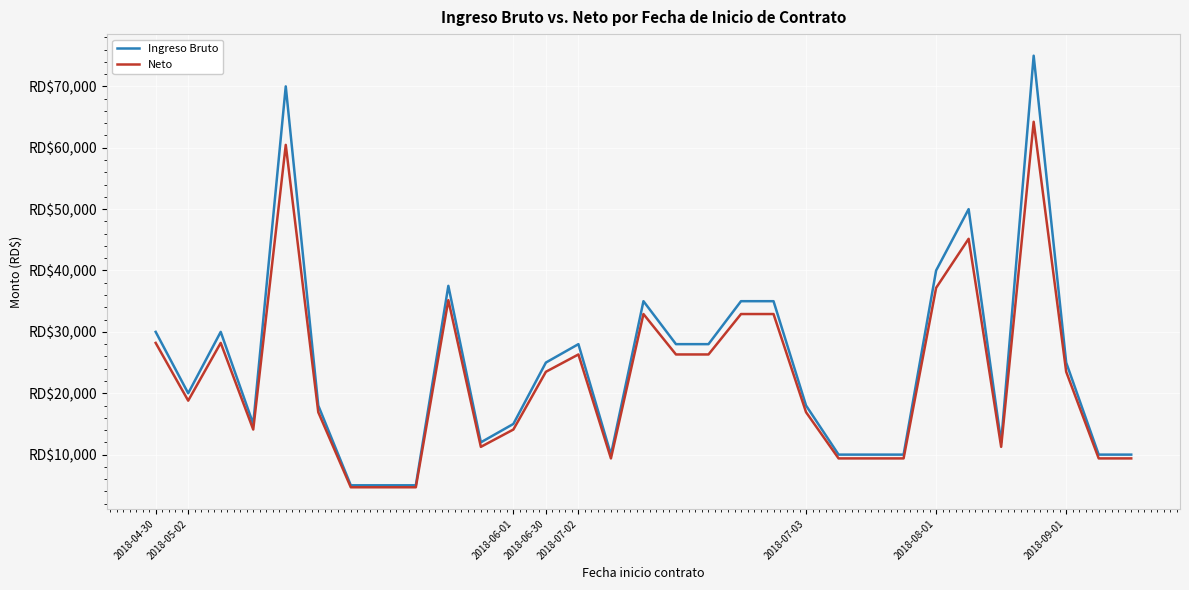

Which series has the largest total across all categories?

Ingreso Bruto